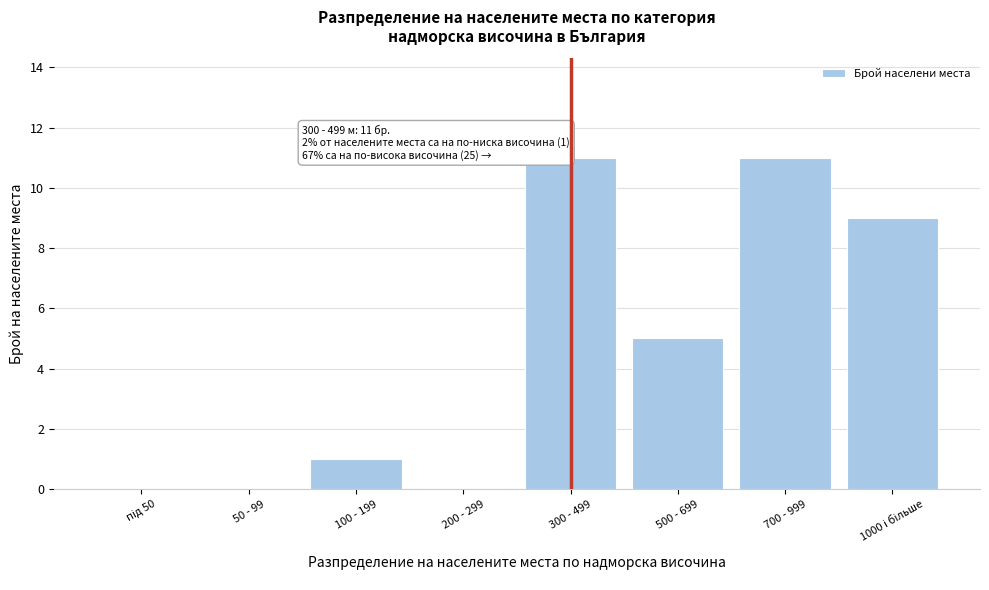

What is the sum of all values?

37